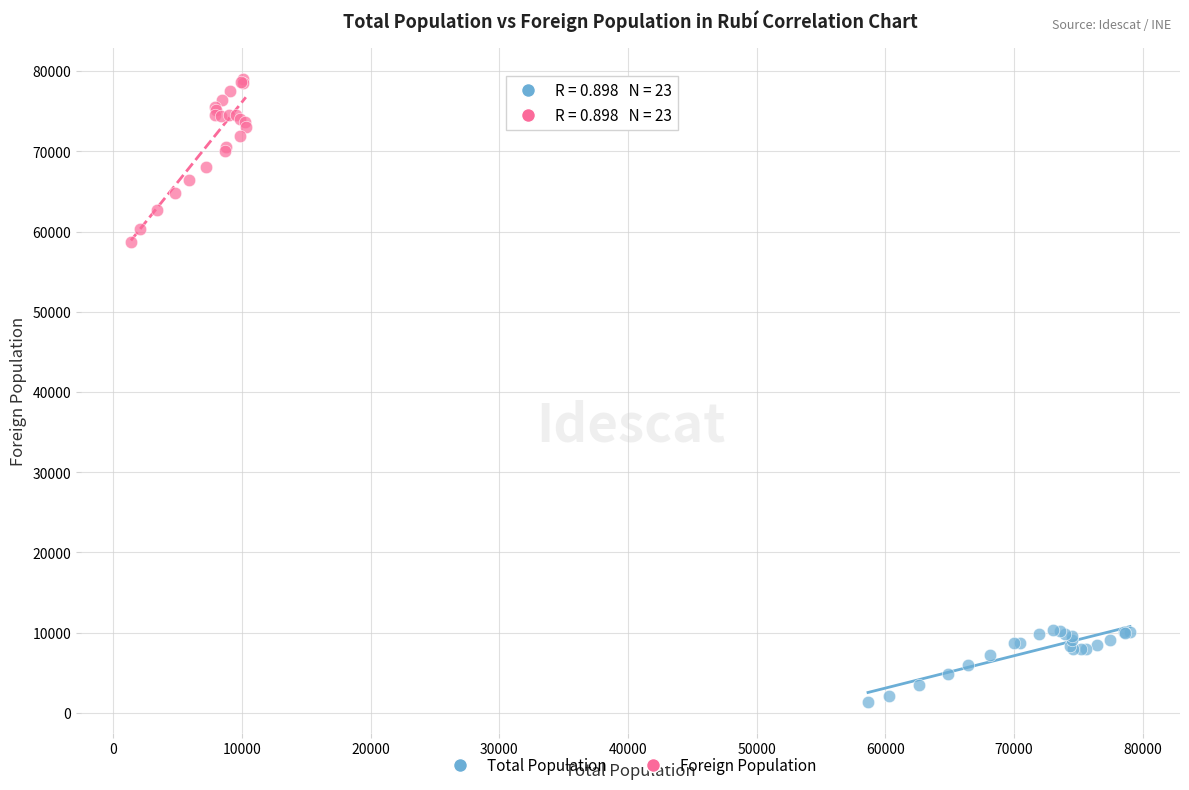

Which series has the widest spread of Y values?

Foreign Population